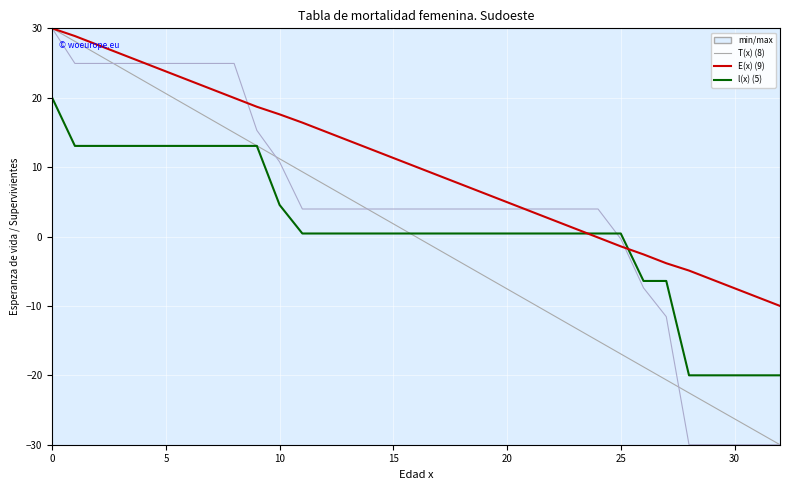

What is the difference between the T(x) (8) values at 25 and 14?

20.6